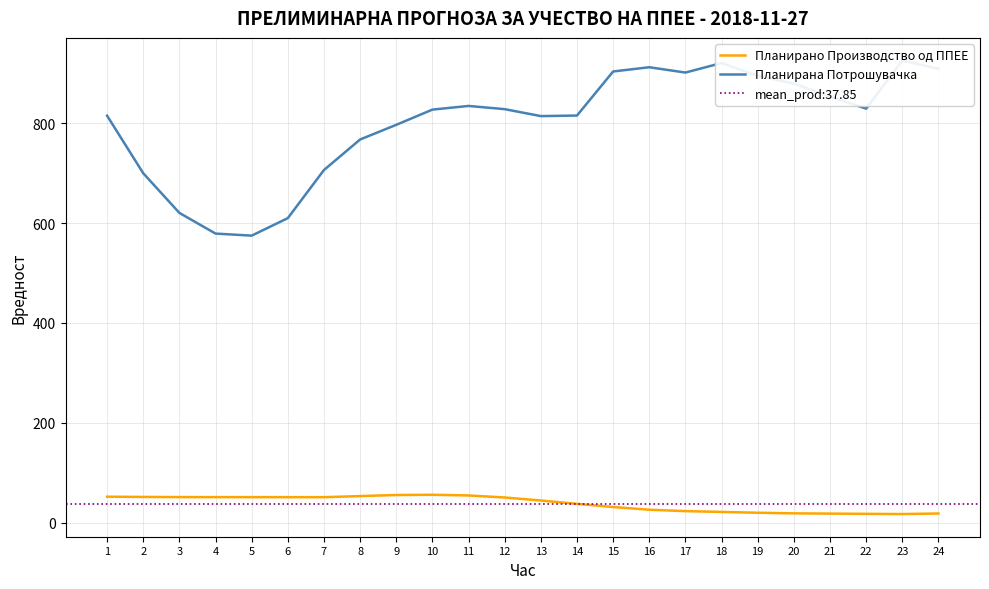

At 1, list the series in order from largest to smallest.

Планирана Потрошувачка, Планирано Производство од ППЕЕ